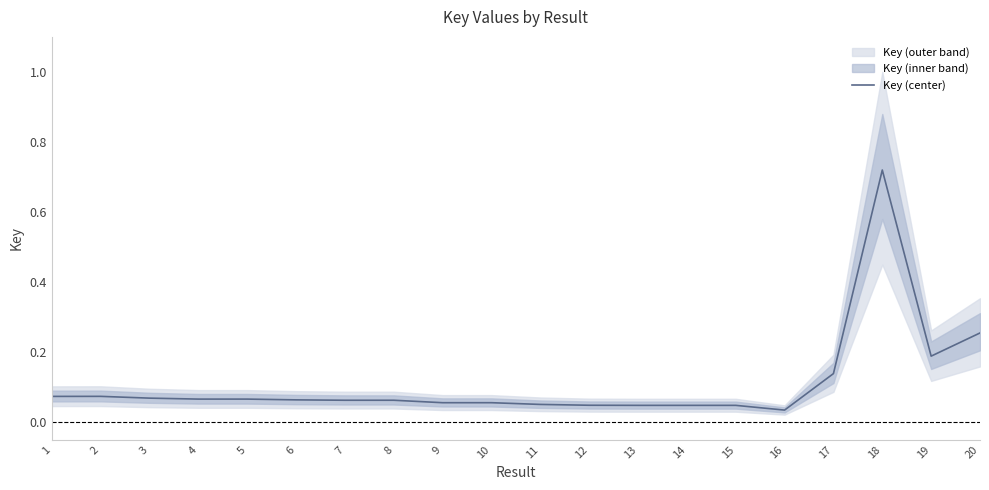

Reading right to left, what are all the values shown in this chart?

20=0.3	19=0.2	18=0.7	17=0.1	16=0.0	15=0.0	14=0.0	13=0.0	12=0.0	11=0.1	10=0.1	9=0.1	8=0.1	7=0.1	6=0.1	5=0.1	4=0.1	3=0.1	2=0.1	1=0.1